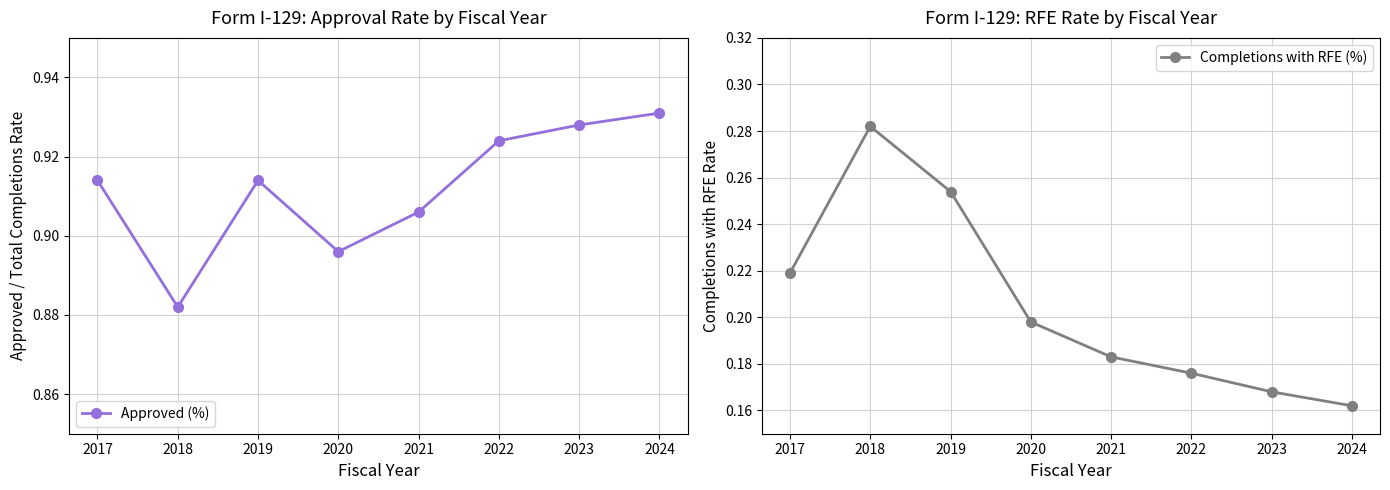

Reading left to right, what are all the values shown in this chart?

Approved (%): 2017=0.9	2018=0.9	2019=0.9	2020=0.9	2021=0.9	2022=0.9	2023=0.9	2024=0.9
Completions with RFE (%): 2017=0.2	2018=0.3	2019=0.3	2020=0.2	2021=0.2	2022=0.2	2023=0.2	2024=0.2